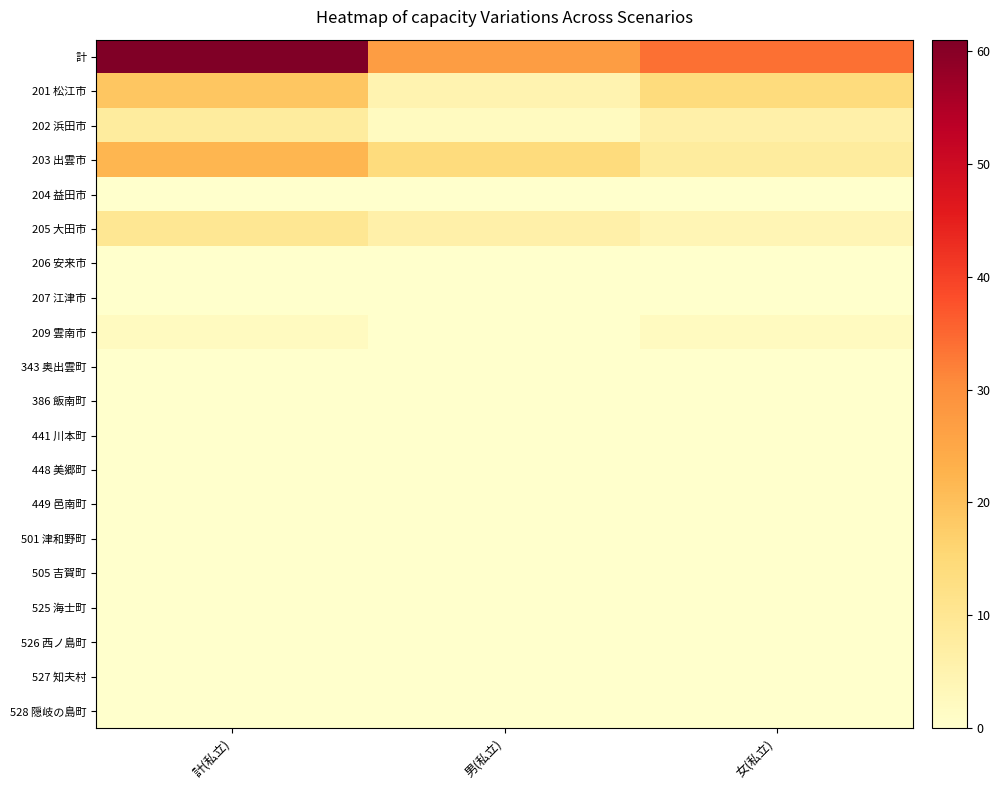

List the series in order of their peak value, highest first.

計, 203 出雲市, 201 松江市, 205 大田市, 202 浜田市, 209 雲南市, 204 益田市, 206 安来市, 207 江津市, 343 奥出雲町, 386 飯南町, 441 川本町, 448 美郷町, 449 邑南町, 501 津和野町, 505 吉賀町, 525 海士町, 526 西ノ島町, 527 知夫村, 528 隠岐の島町